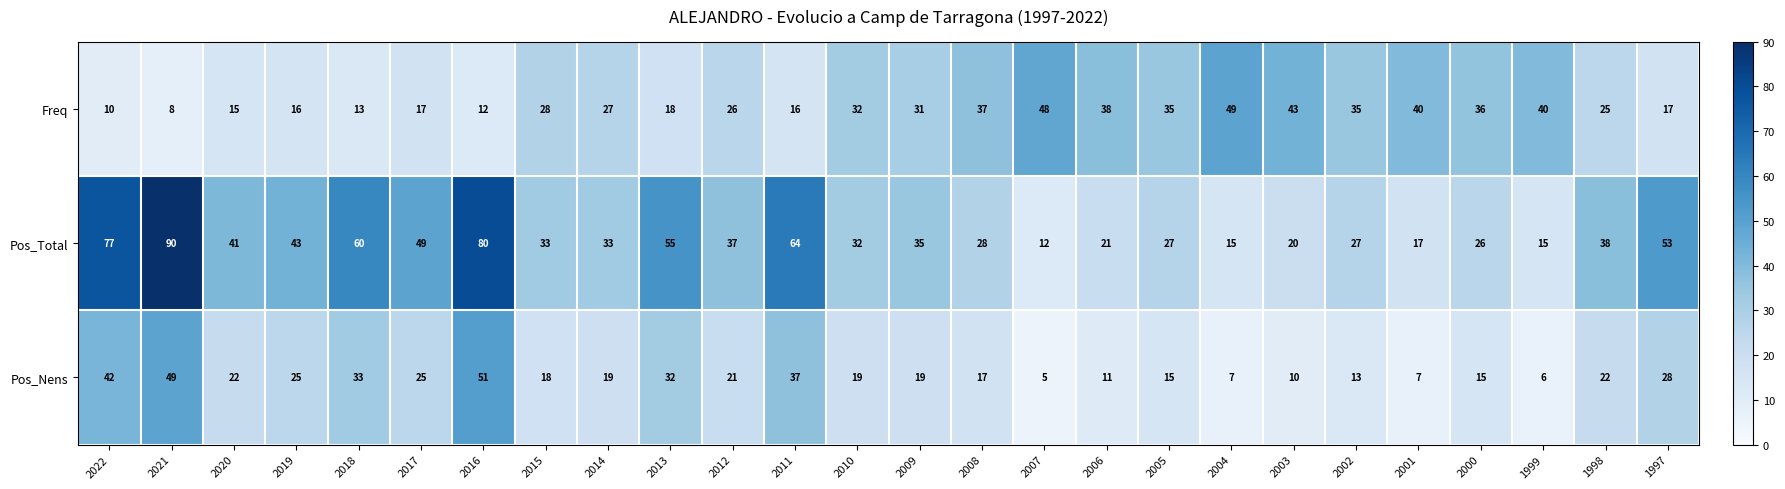

The Pos_Total series shows 14 at 2002. True or false?

False